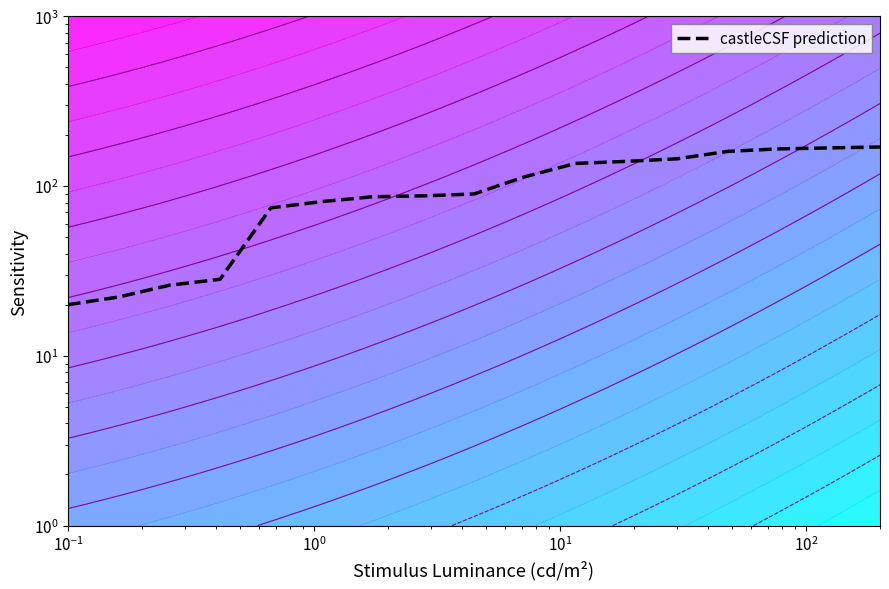

What is the smallest value displayed?

20.0